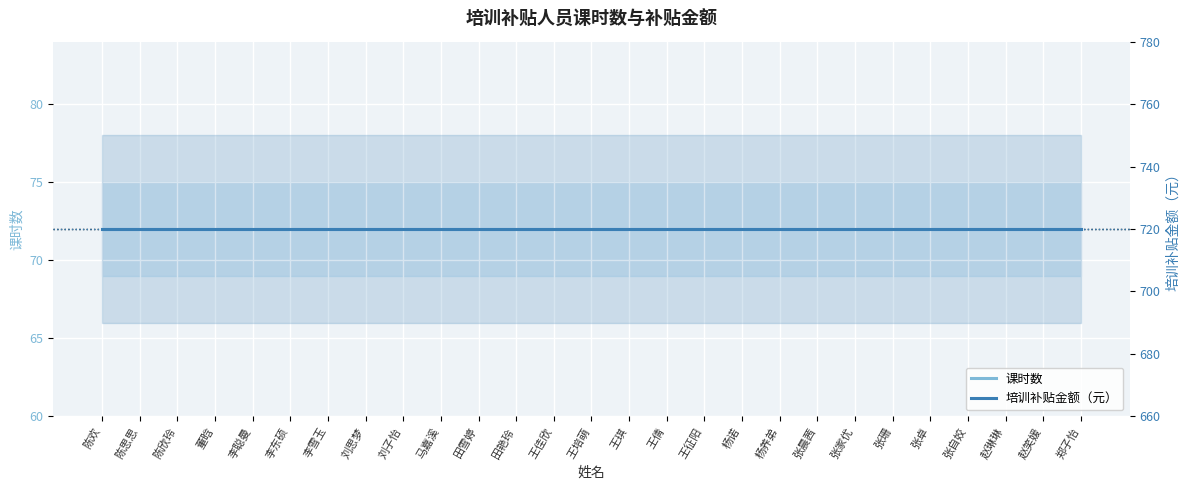

List the series in order of their peak value, highest first.

培训补贴金额（元）, 课时数